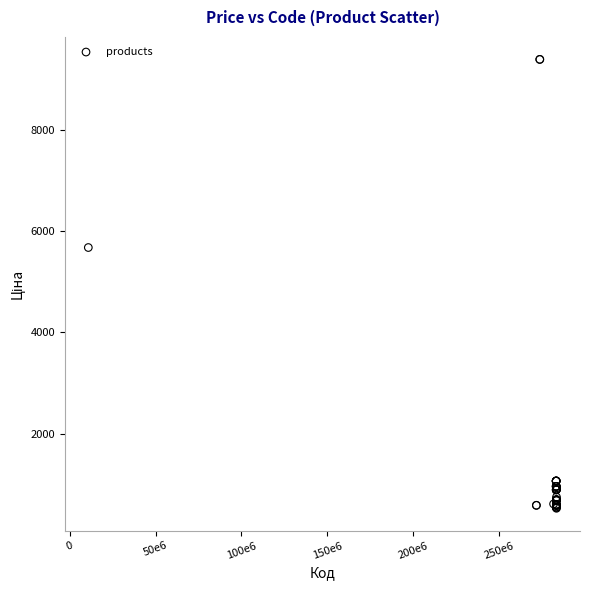

What Y value in the scatter plot is closest to 4957?

5673.8